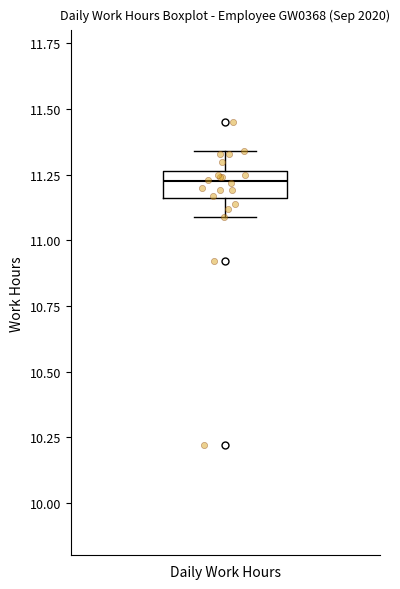

Read this box plot against the y-axis: the position of the median line, the range covered by the box, and the ends of both whiskers. The values are not printed on the chart, so give them approximately, as read against the axis.

median 11.25 (inside the box), box 11.15 to 11.25, whiskers 11.10 to 11.35